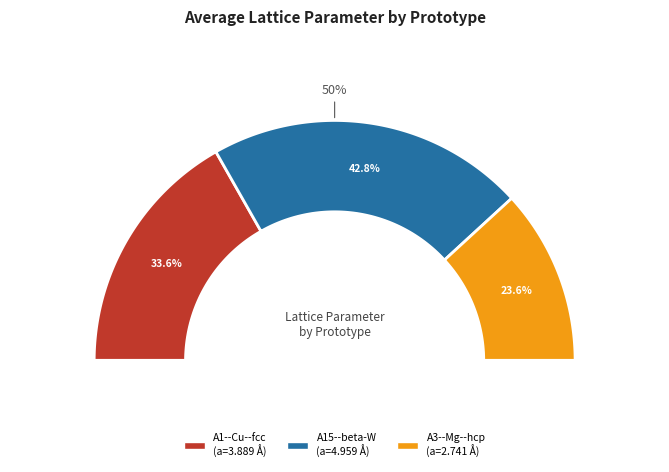

To the nearest percent, what percentage of the pie is A1--Cu--fcc?

34%